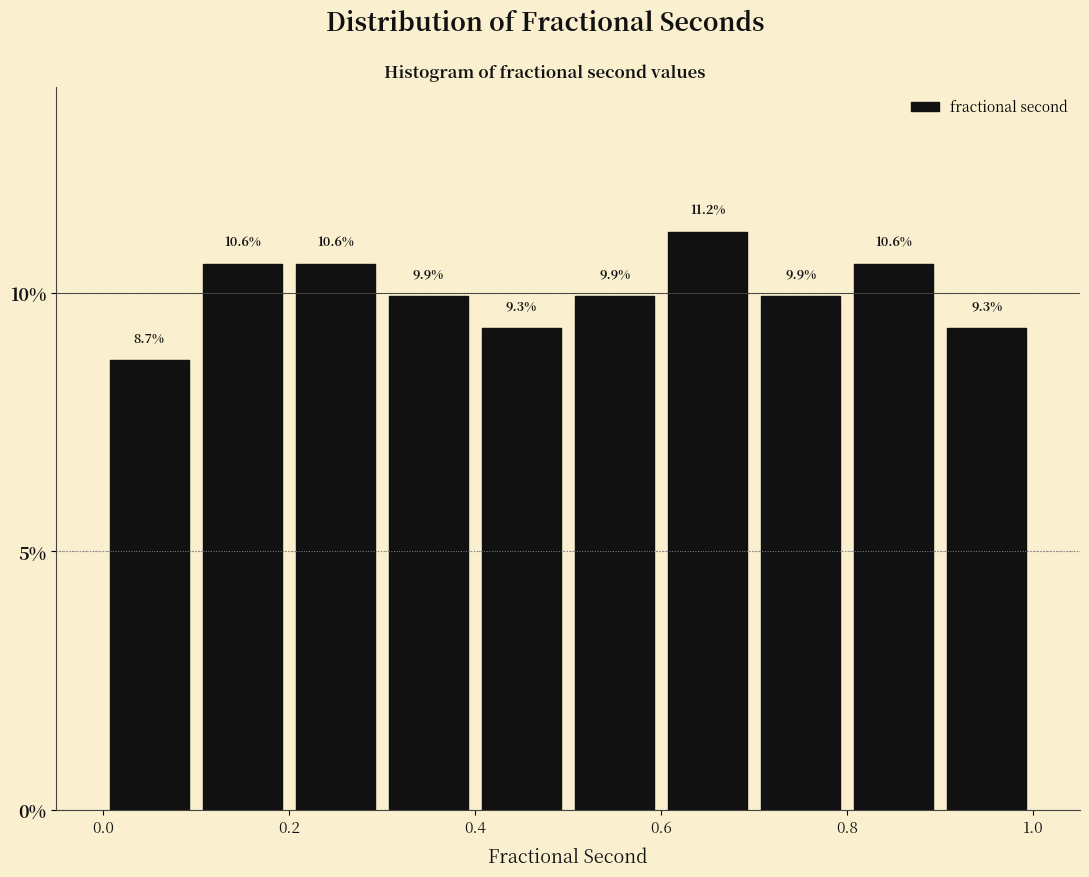

Which range on the x-axis has the tallest bar?

0.6 to 0.7